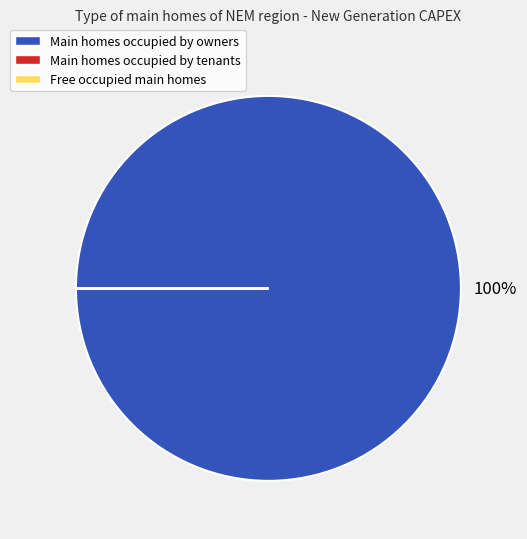

Does any single category account for the majority?

Yes